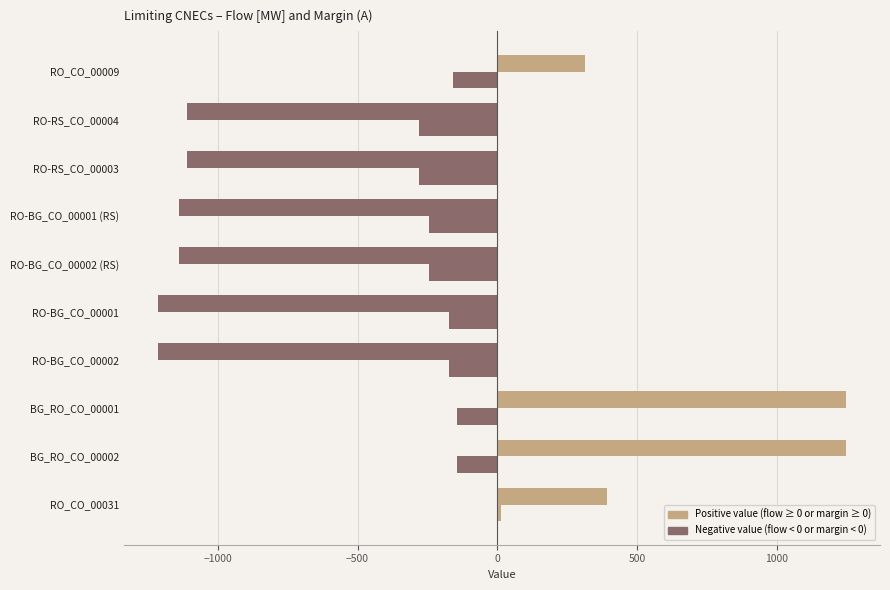

How many data points does each series have?

10